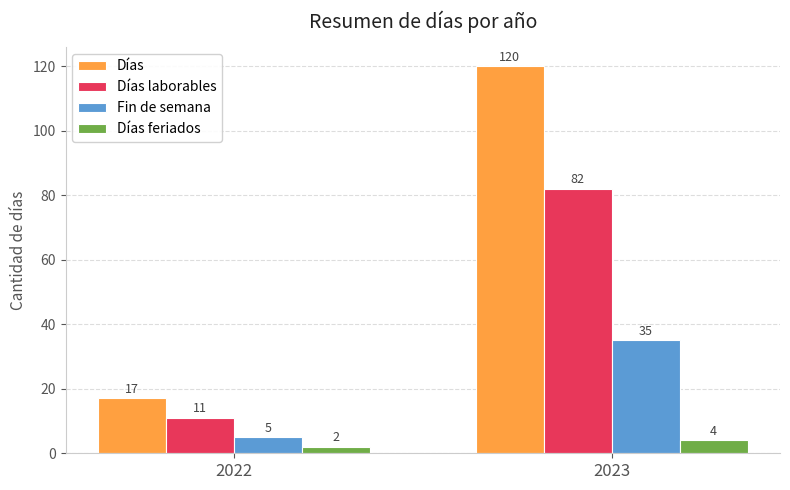

Which series has the largest total across all categories?

Días